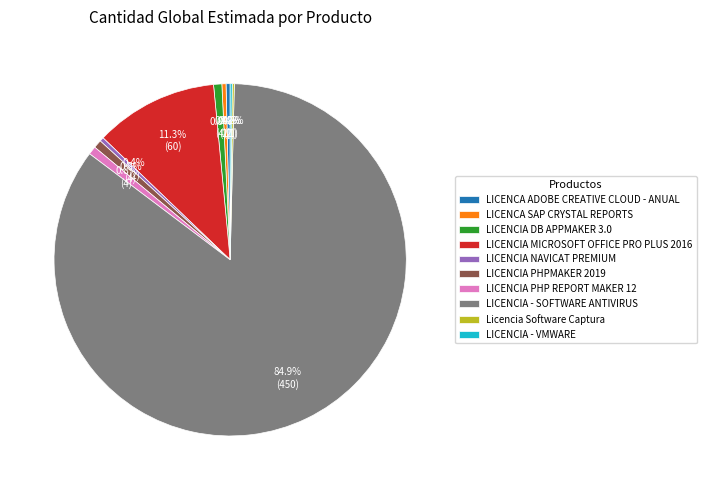

Do LICENCIA PHPMAKER 2019 and LICENCIA DB APPMAKER 3.0 together represent more than half of the pie?

No